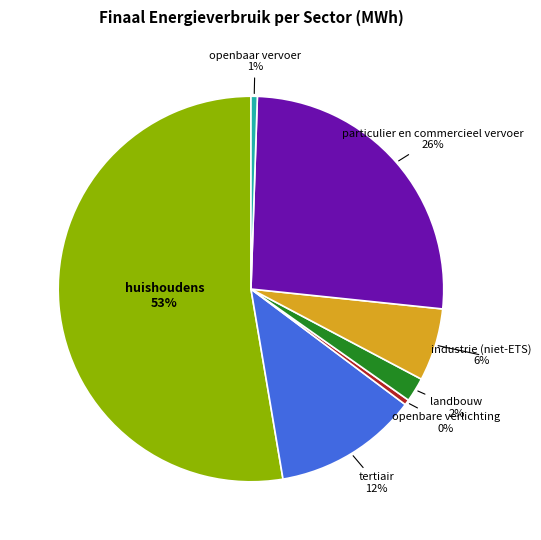

Which has a higher value, huishoudens or particulier en commercieel vervoer?

huishoudens